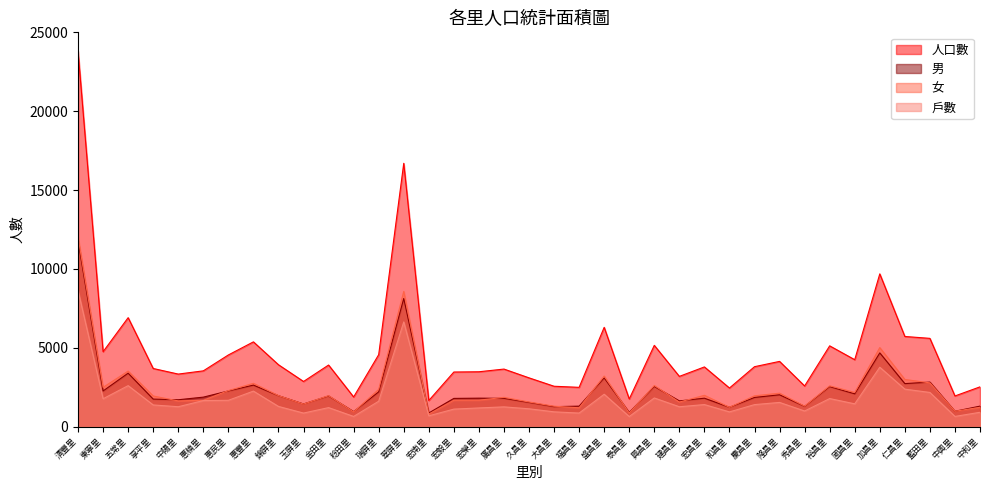

True or false: 女 and 戶數 cross at least once.

False